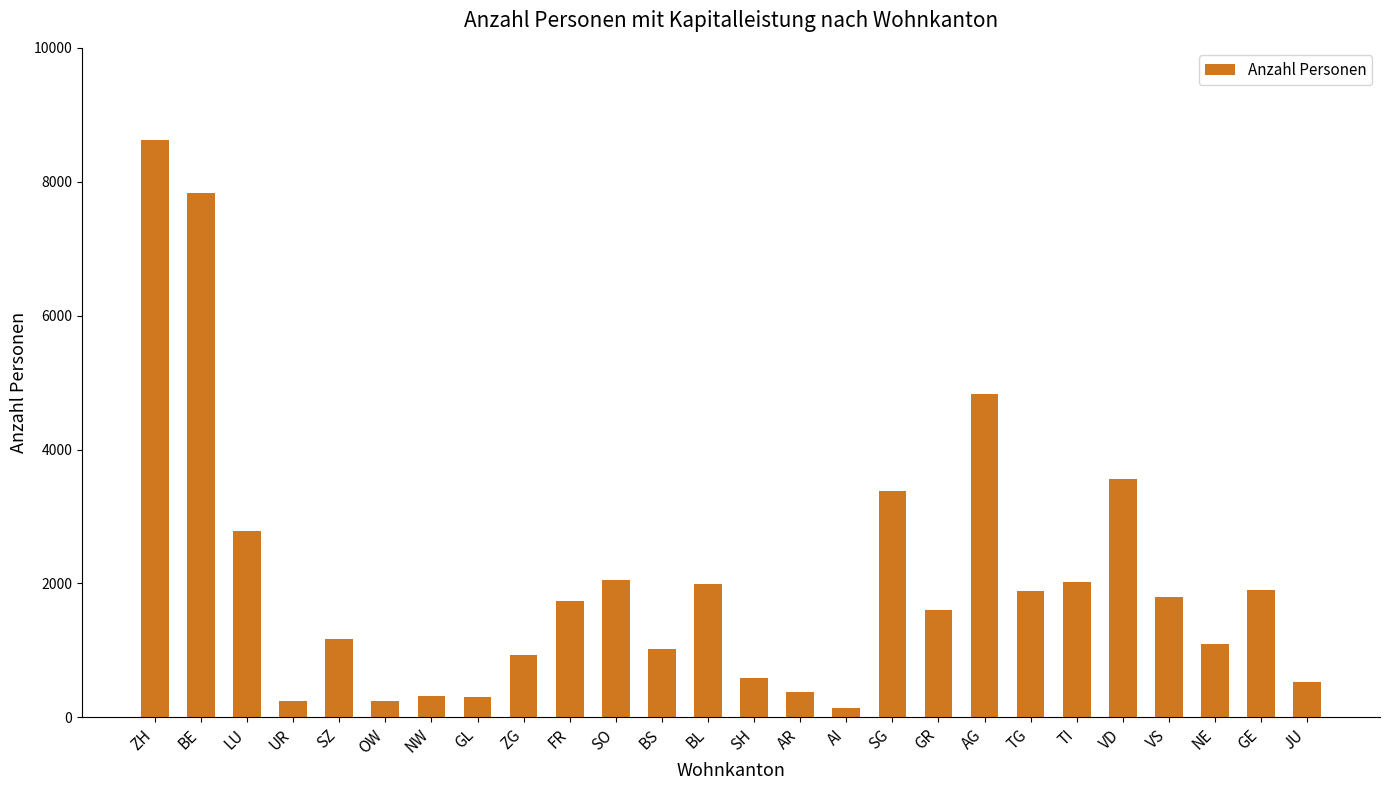

What is the value of the 12th bar from the left?

1016